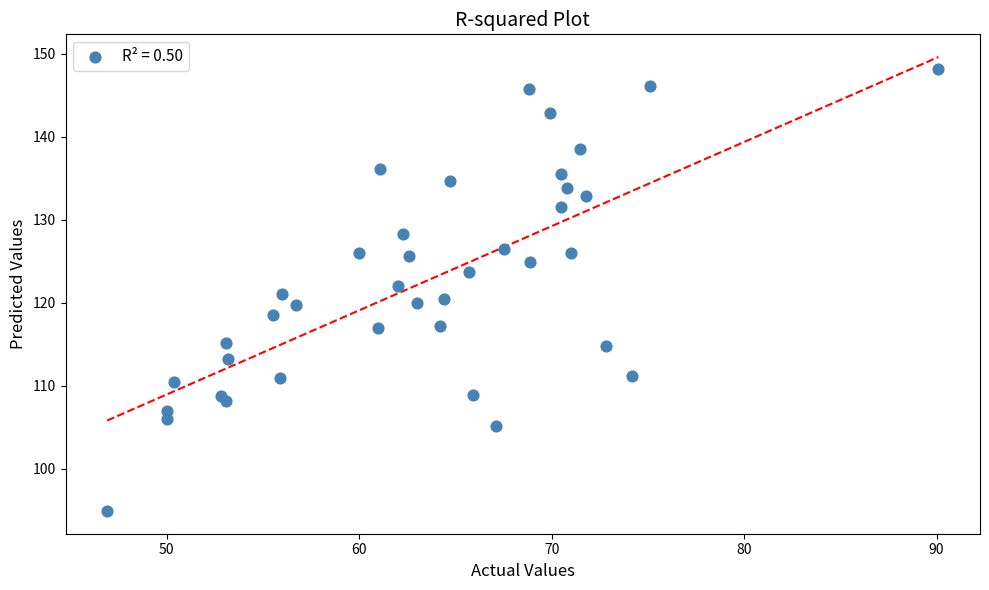

What is the range of Y values (max minus min)?

53.2